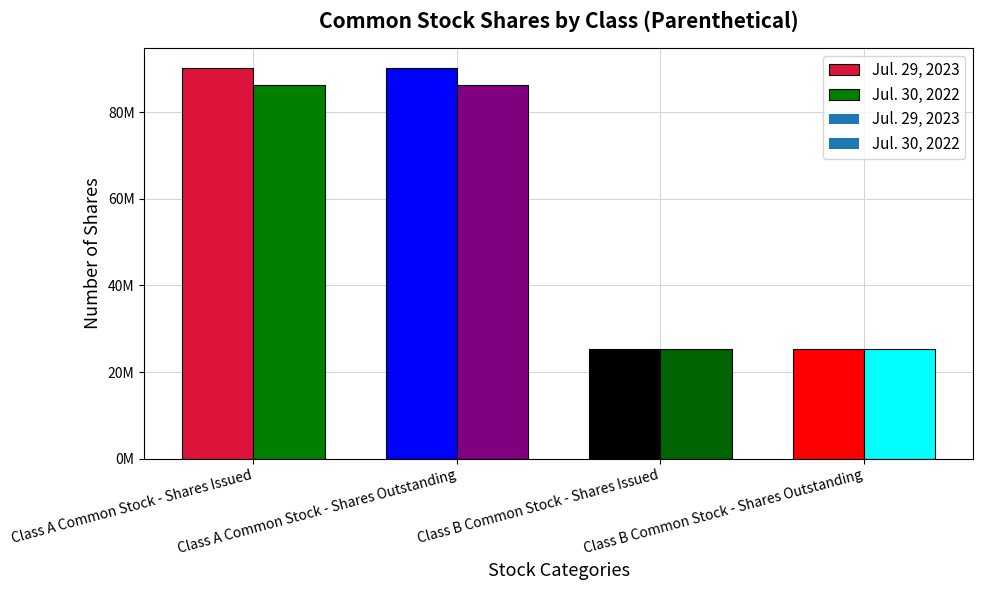

Which series has the largest range (max minus min)?

Jul. 29, 2023